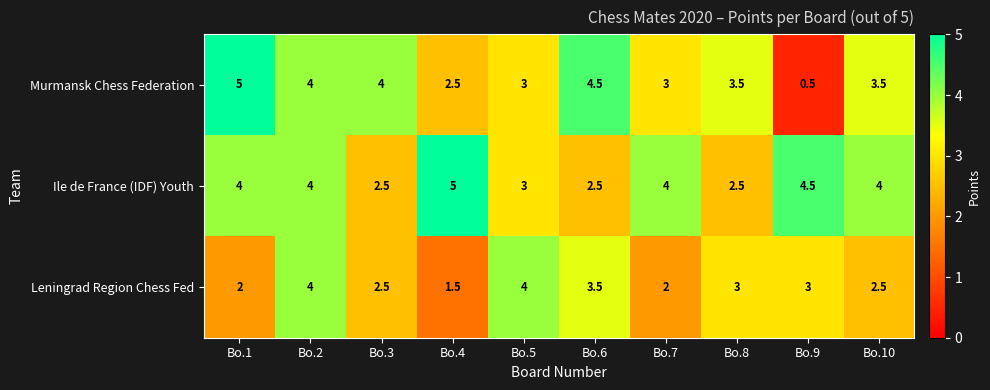

At which label does Leningrad Region Chess Fed first exceed 3?

Bo.2